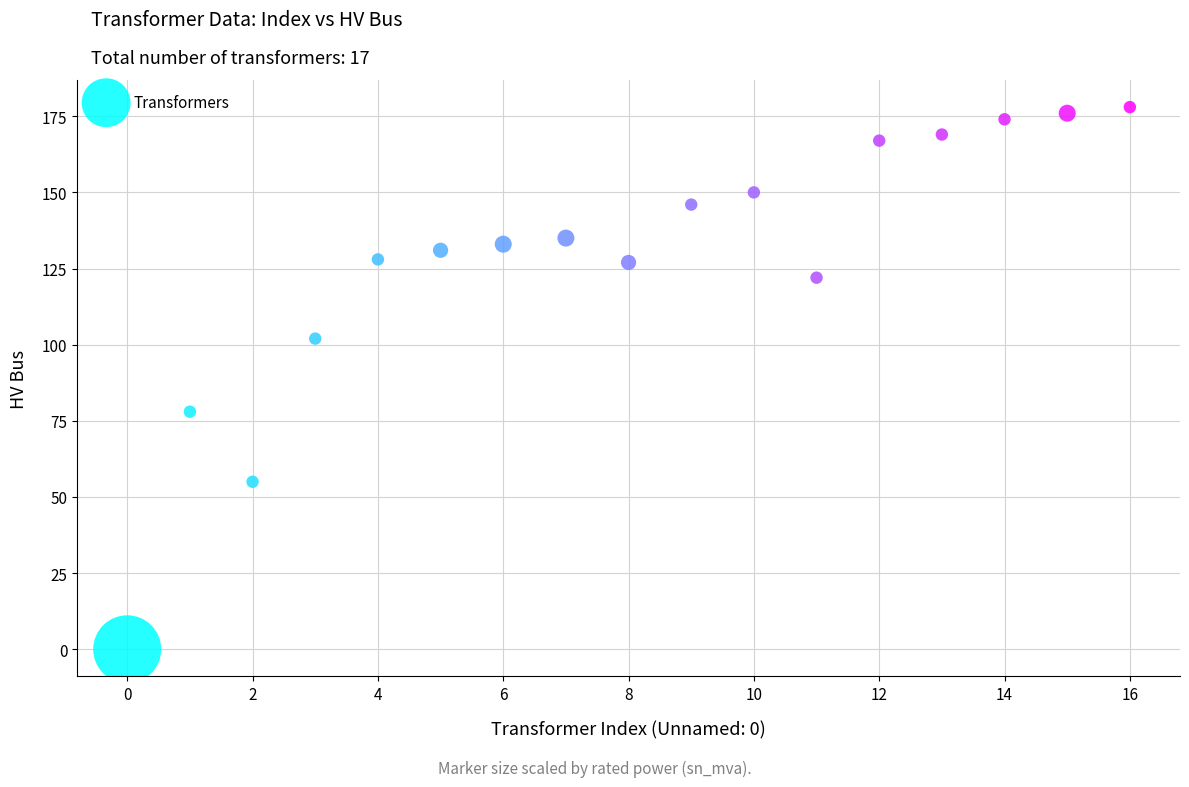

What is the range of Y values (max minus min)?

178